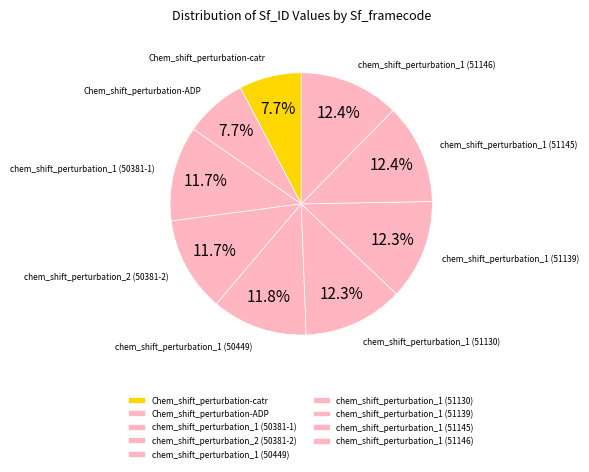

How many slices are in this pie chart?

9